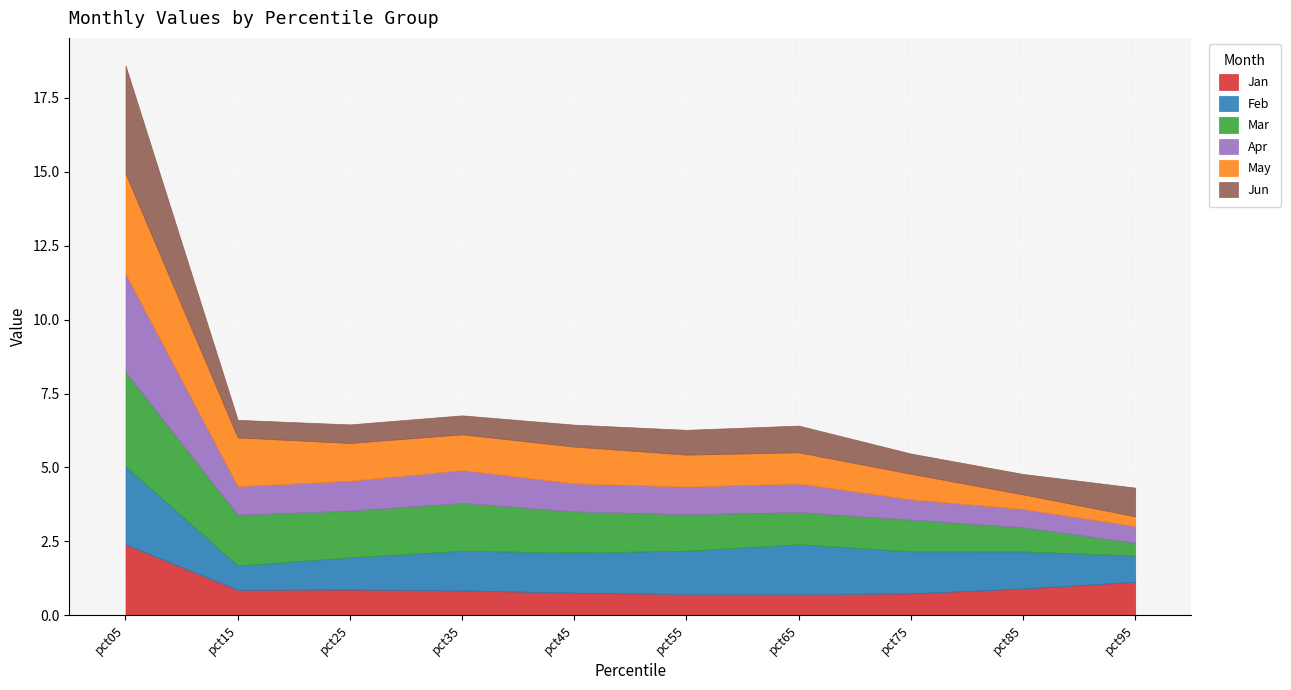

Reading right to left, list all the values displayed in this chart.

Jan: pct95=1.1	pct85=0.9	pct75=0.7	pct65=0.7	pct55=0.7	pct45=0.8	pct35=0.8	pct25=0.9	pct15=0.9	pct05=2.4
Feb: pct95=0.9	pct85=1.3	pct75=1.4	pct65=1.7	pct55=1.5	pct45=1.4	pct35=1.3	pct25=1.1	pct15=0.8	pct05=2.6
Mar: pct95=0.4	pct85=0.8	pct75=1.1	pct65=1.1	pct55=1.2	pct45=1.4	pct35=1.6	pct25=1.6	pct15=1.7	pct05=3.2
Apr: pct95=0.6	pct85=0.6	pct75=0.7	pct65=1.0	pct55=0.9	pct45=0.9	pct35=1.1	pct25=1.0	pct15=1.0	pct05=3.3
May: pct95=0.3	pct85=0.5	pct75=0.9	pct65=1.1	pct55=1.1	pct45=1.2	pct35=1.2	pct25=1.3	pct15=1.7	pct05=3.4
Jun: pct95=1.0	pct85=0.7	pct75=0.7	pct65=0.9	pct55=0.8	pct45=0.7	pct35=0.6	pct25=0.6	pct15=0.6	pct05=3.7